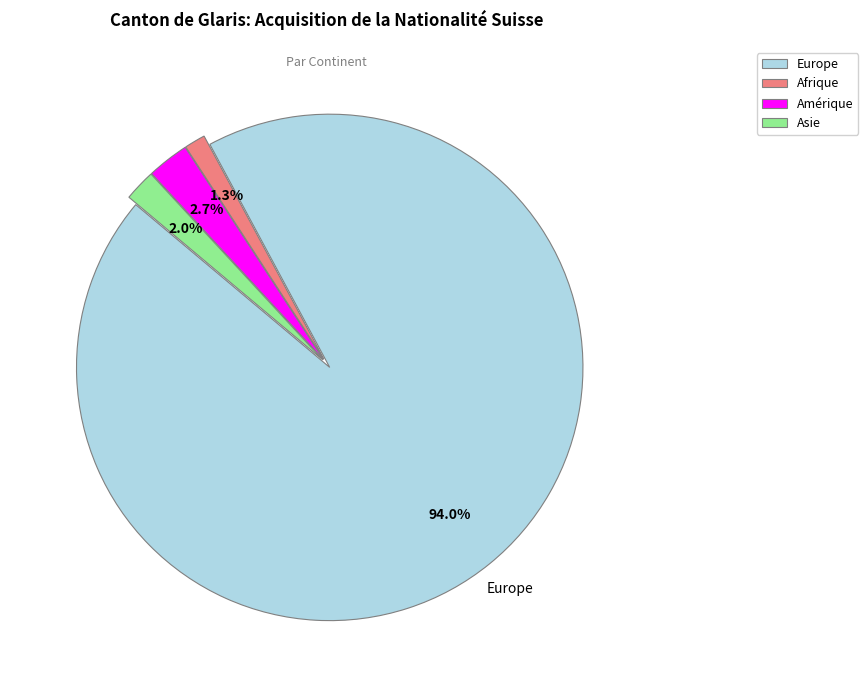

Between Asie and Afrique, which is larger?

Asie